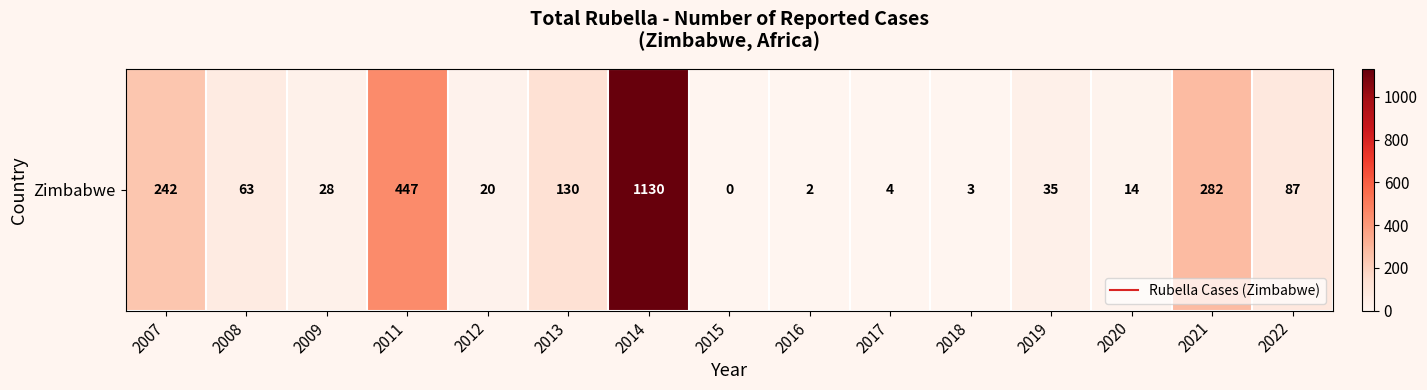

Rank the categories by value from lowest to highest.

2015, 2016, 2018, 2017, 2020, 2012, 2009, 2019, 2008, 2022, 2013, 2007, 2021, 2011, 2014